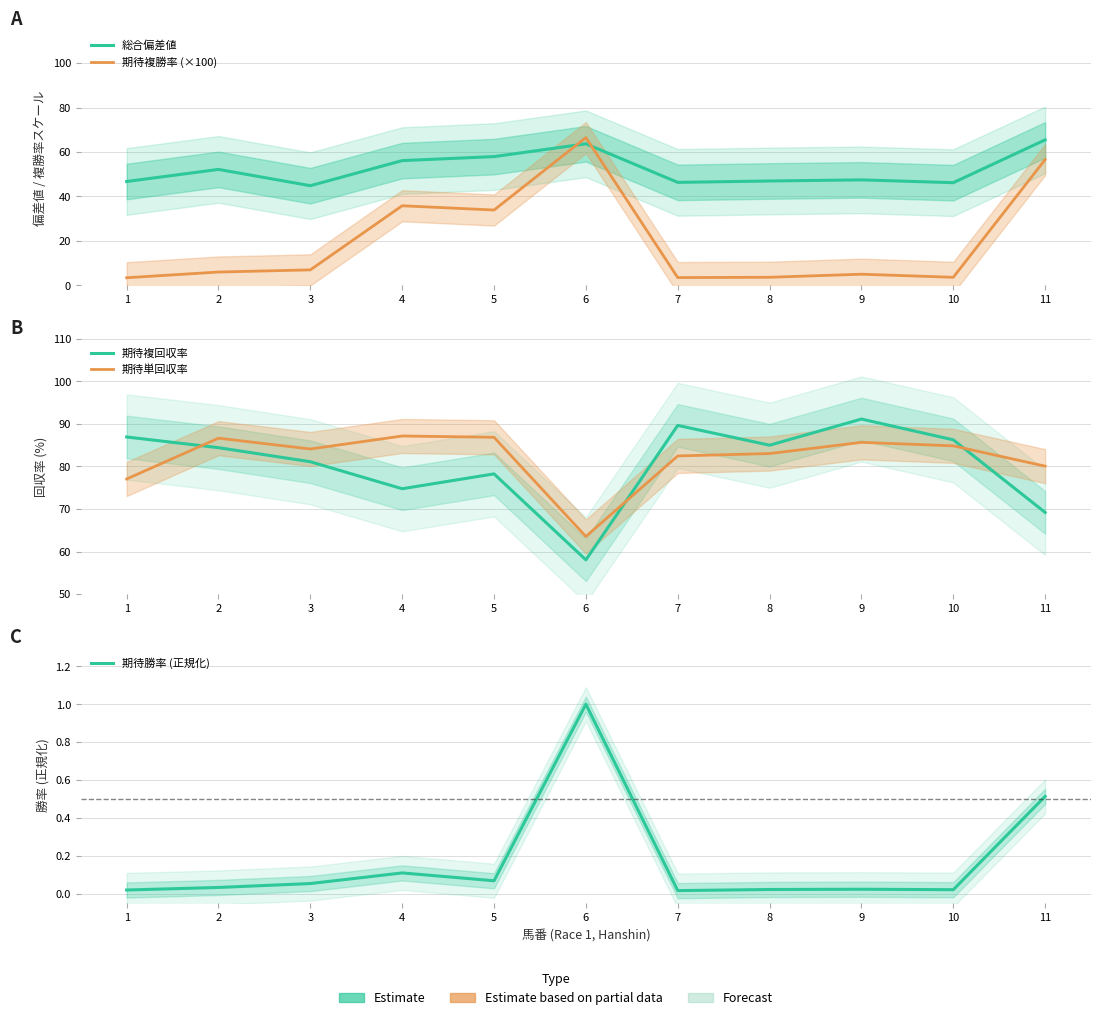

Rank the categories by 総合偏差値 value from highest to lowest.

11, 6, 5, 4, 2, 9, 8, 1, 7, 10, 3